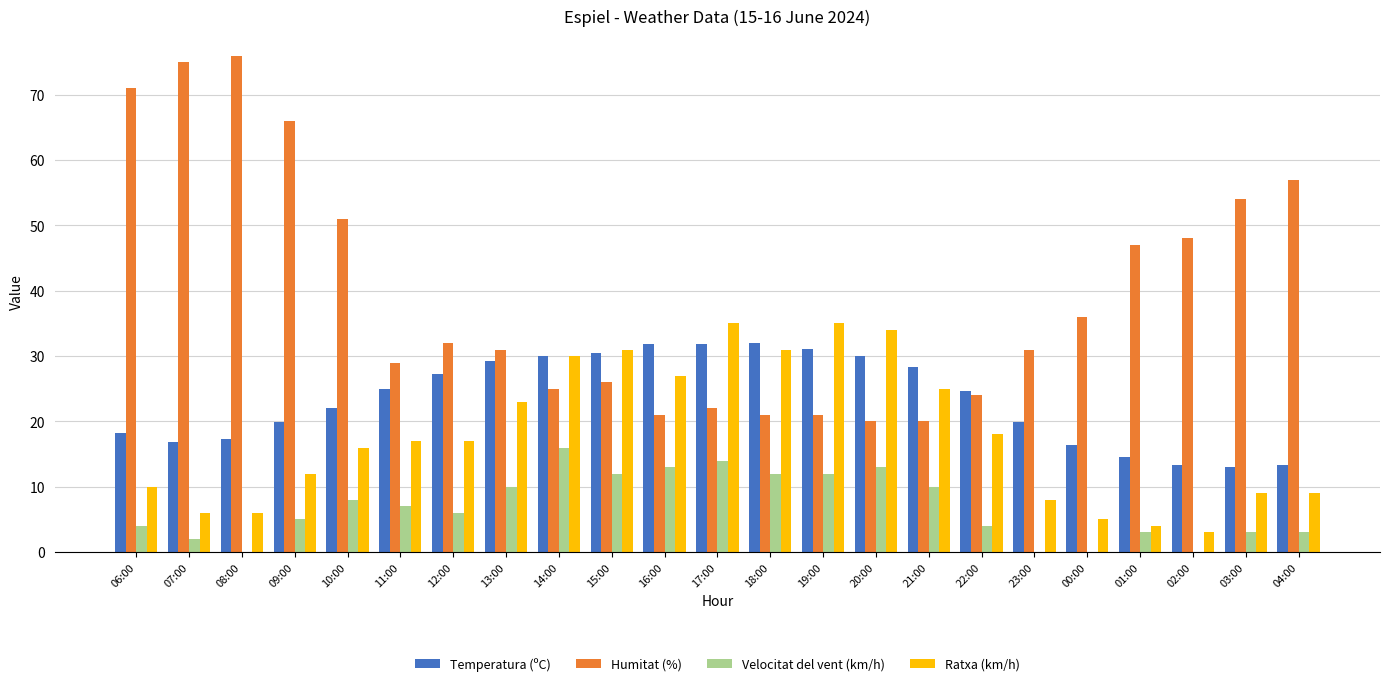

Where does the Humitat (%) series first go above 31?

06:00